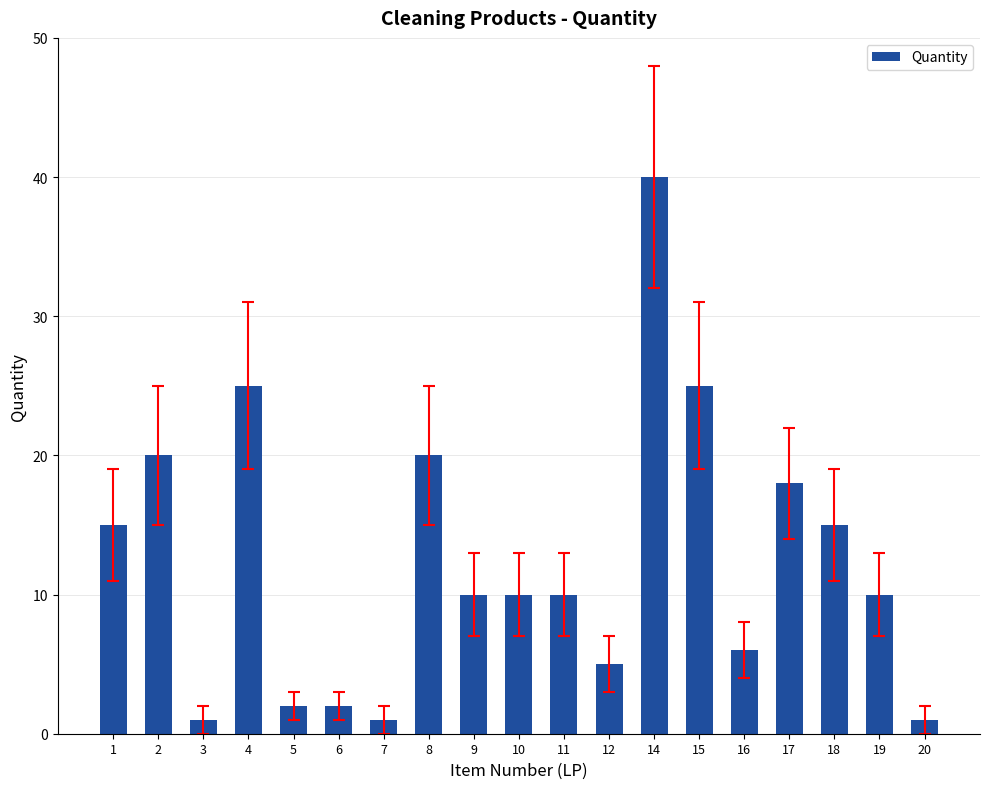

Which label corresponds to the largest value in the chart?

14